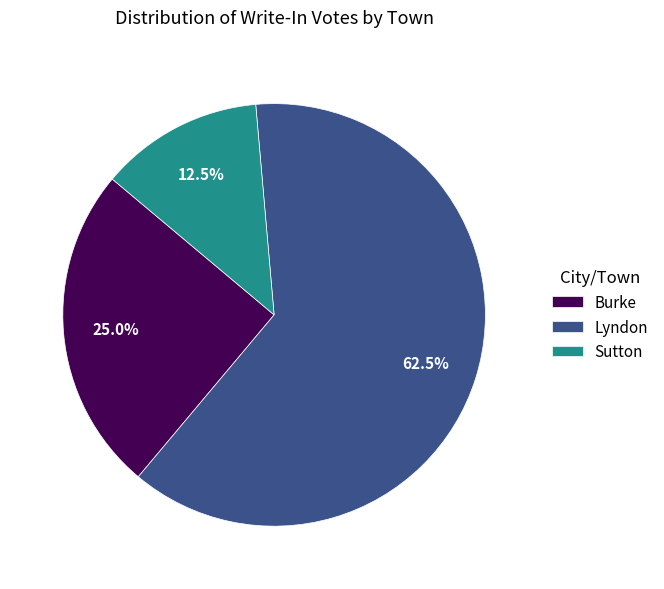

Which slice is the largest?

Lyndon